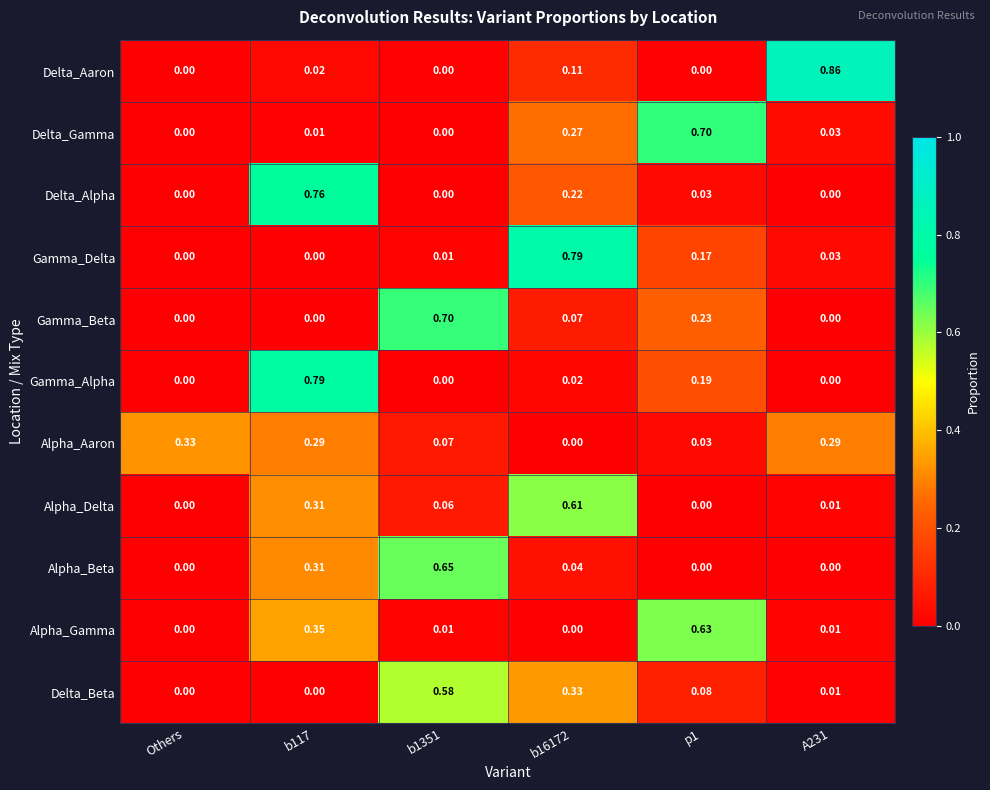

How many values in Delta_Beta are above zero?

4